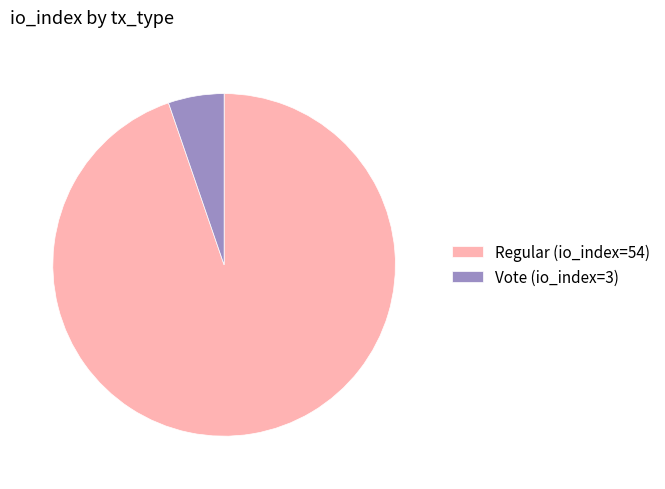

Is there any slice that represents more than half of the pie?

Yes